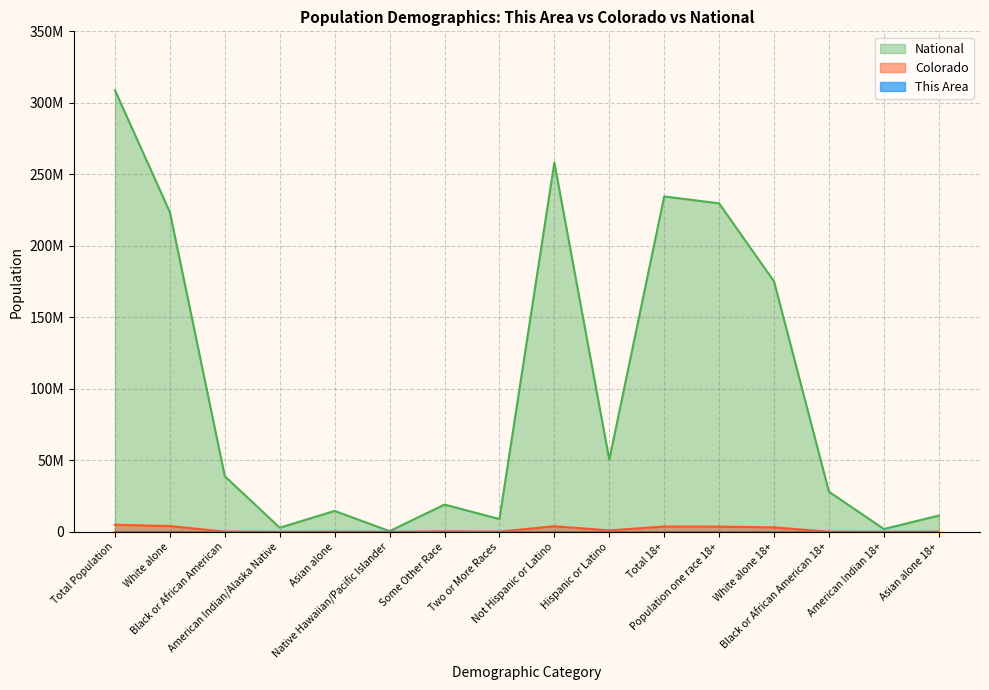

At Black or African American, list the series in order from largest to smallest.

National, Colorado, This Area